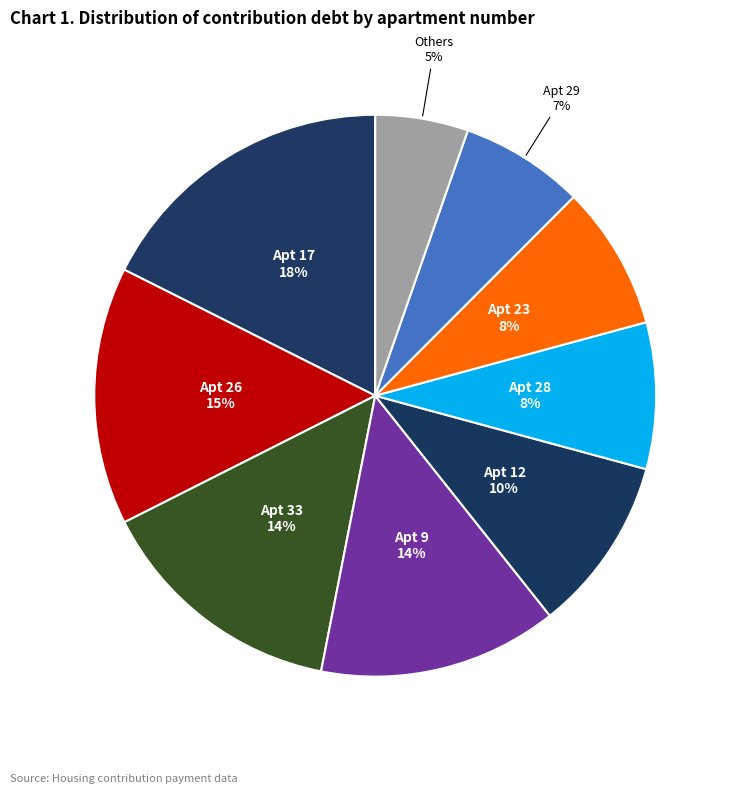

How many slices are in this pie chart?

9